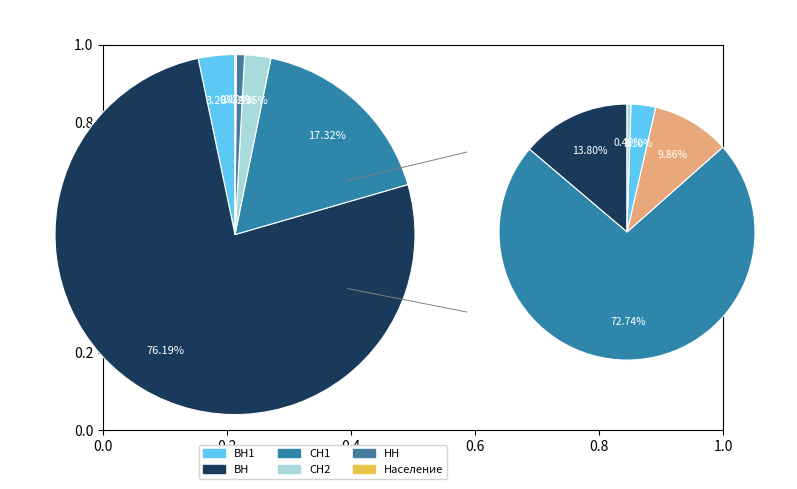

Rank the categories by value from lowest to highest.

Население, НН, СН2, ВН1, СН1, ВН